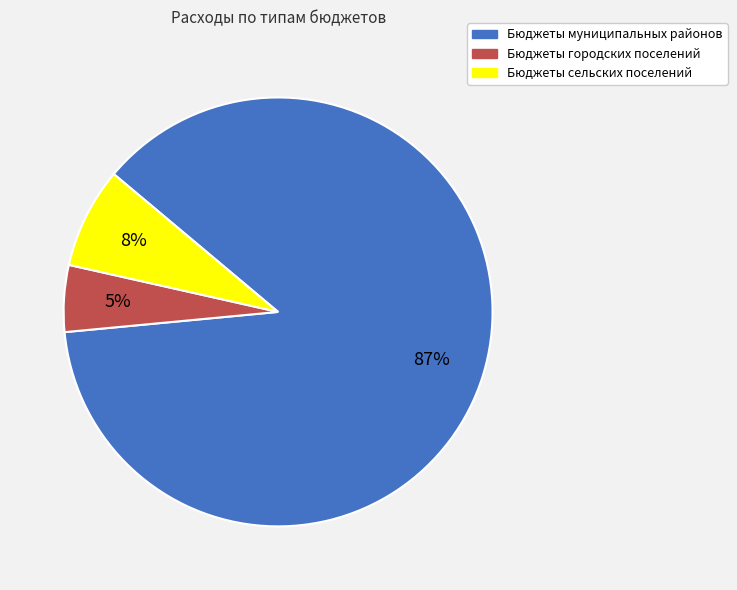

True or false: Бюджеты городских поселений accounts for 20% of the total.

False